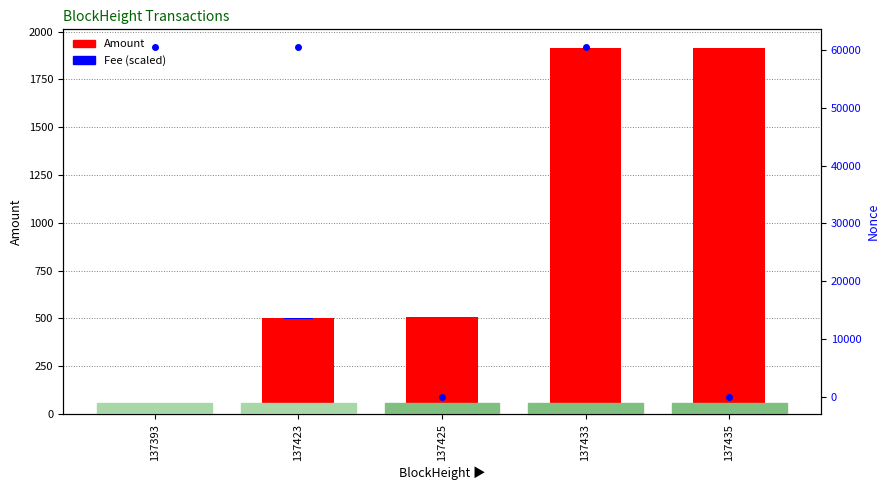

List the series in order of their overall mean, lowest first.

Amount, Nonce